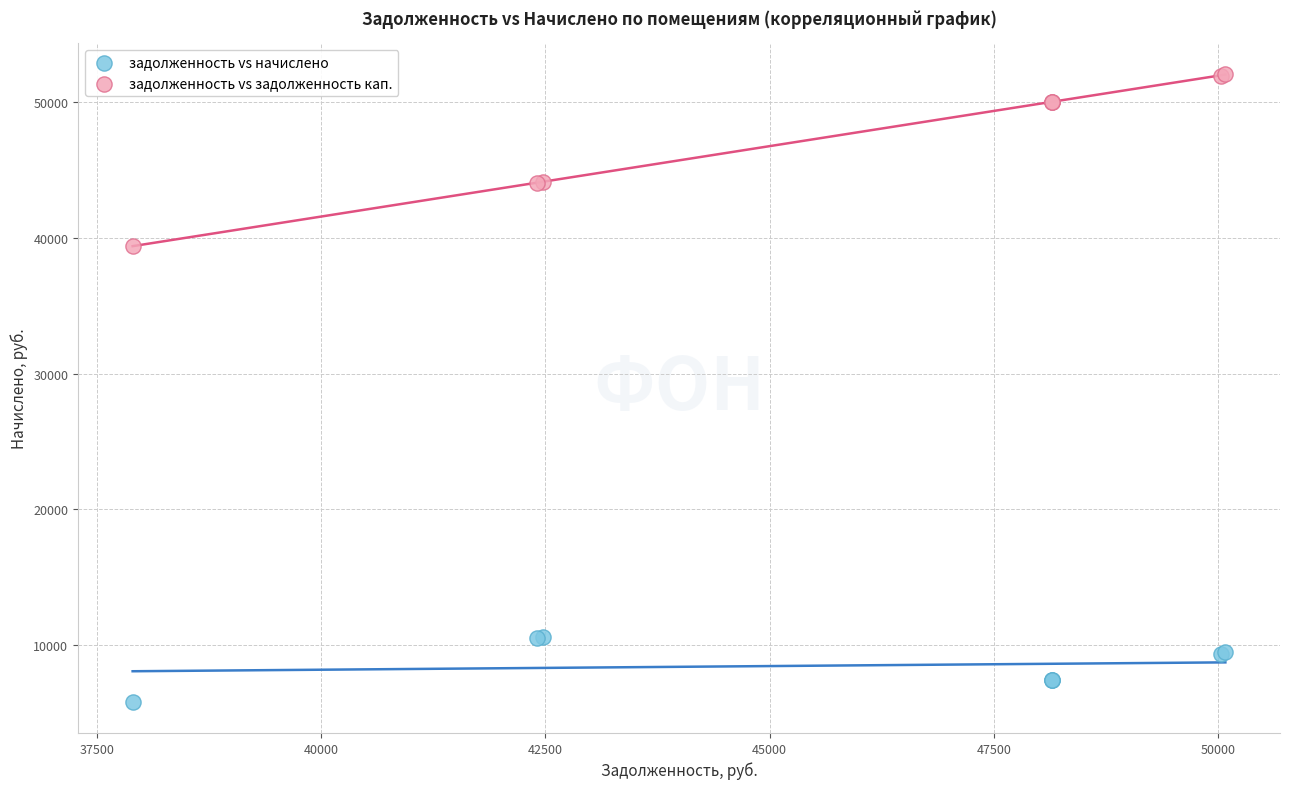

What is the X range (max minus min) for the scatter plot?

12179.9